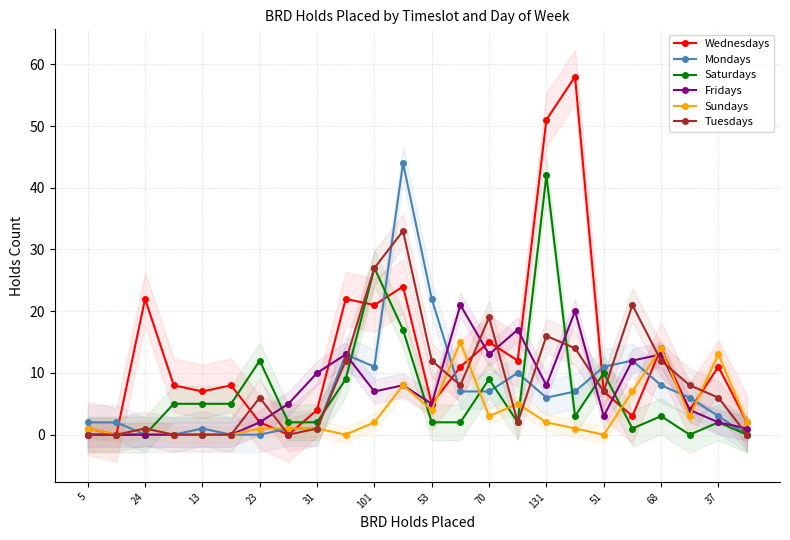

How many lines are shown in the chart?

6